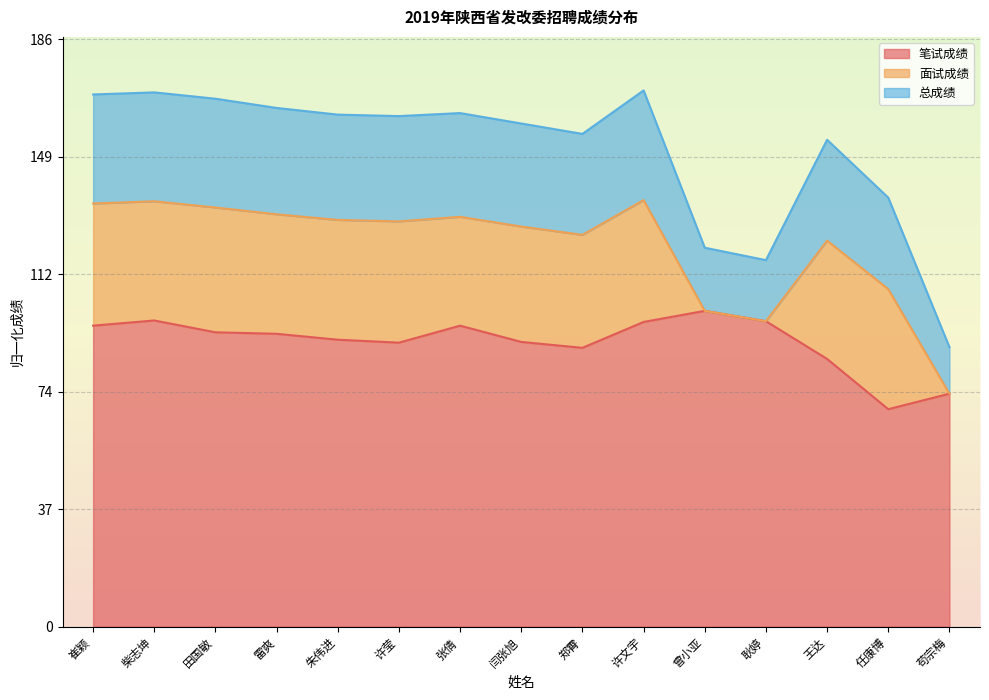

Rank the categories by 笔试成绩 value from highest to lowest.

曾小亚, 柴志坤, 耿婷, 许文宇, 崔颖, 张倩, 田国敏, 雷爽, 朱伟进, 闫张旭, 许莹, 郑霄, 王达, 苟宗梅, 任康博